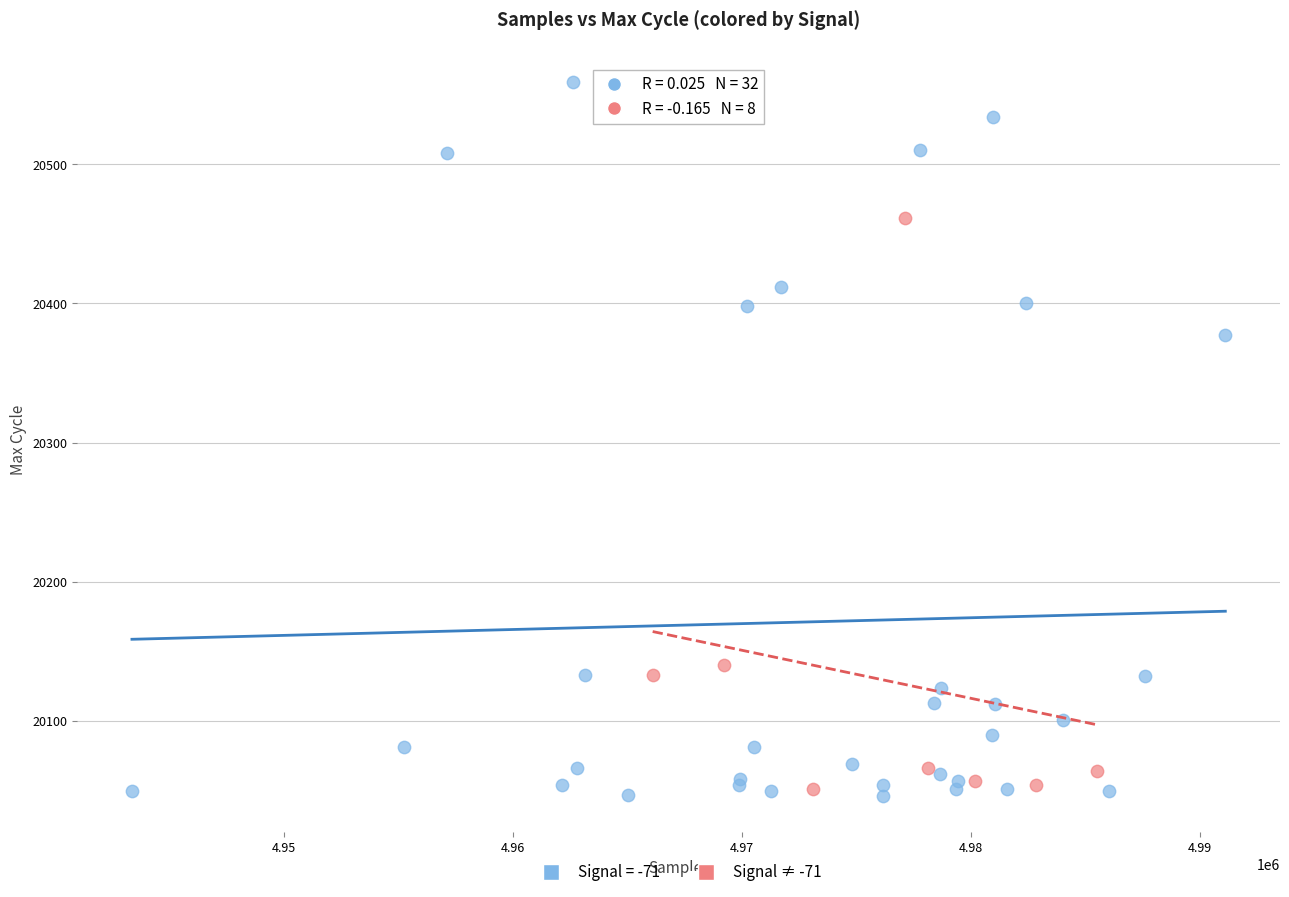

Which series reaches the maximum Y coordinate?

Signal = -71